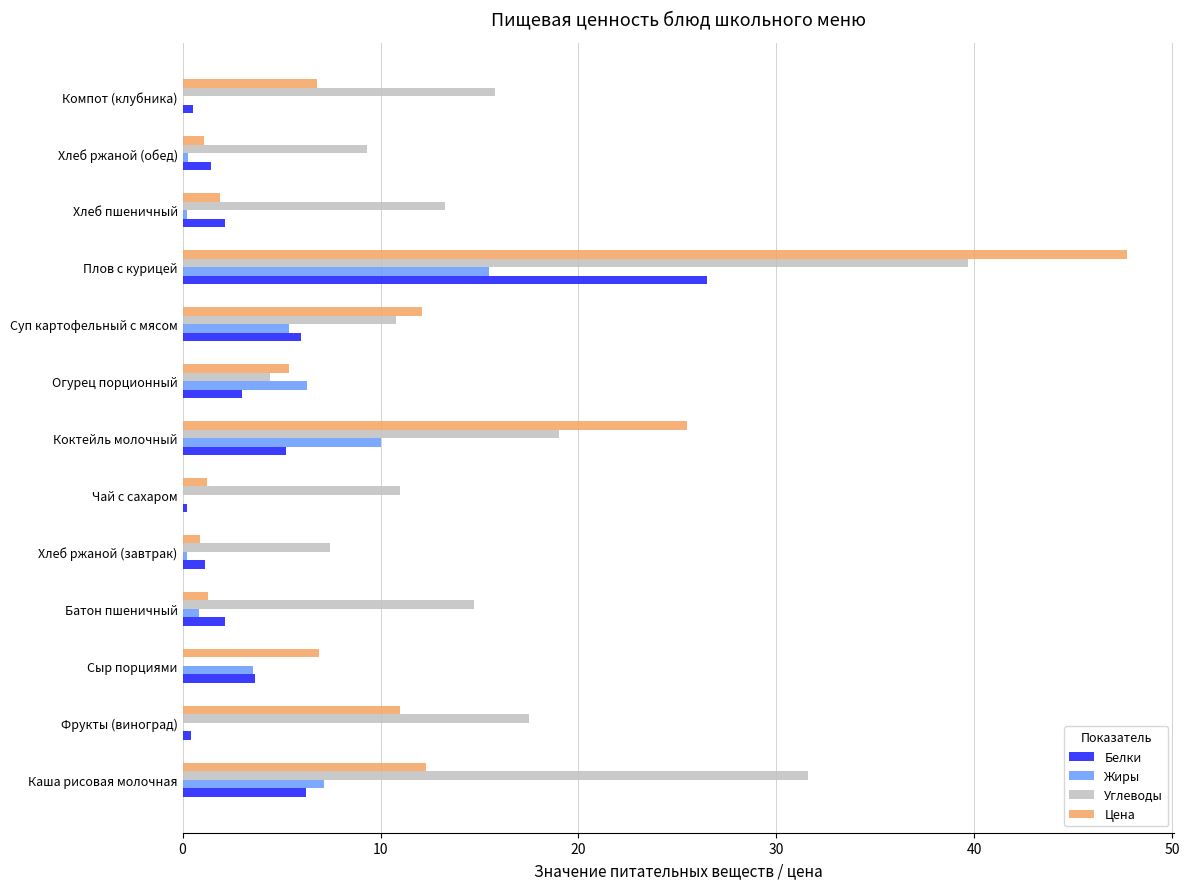

What is the sum of all Углеводы values?

194.5